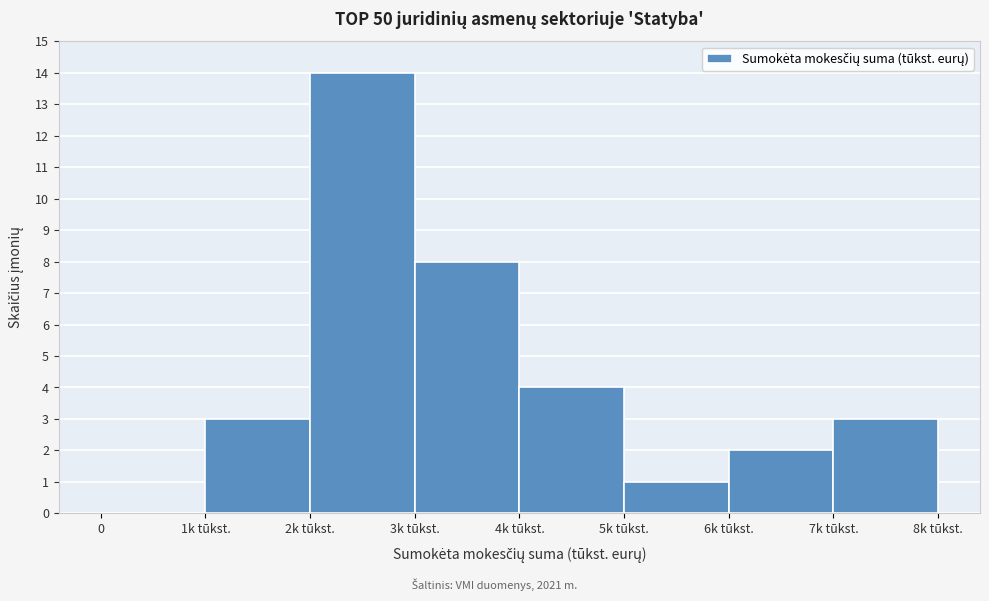

Reading left to right, list all the values displayed in this chart.

0=0	1k tūkst.=3	2k tūkst.=14	3k tūkst.=8	4k tūkst.=4	5k tūkst.=1	6k tūkst.=2	7k tūkst.=3